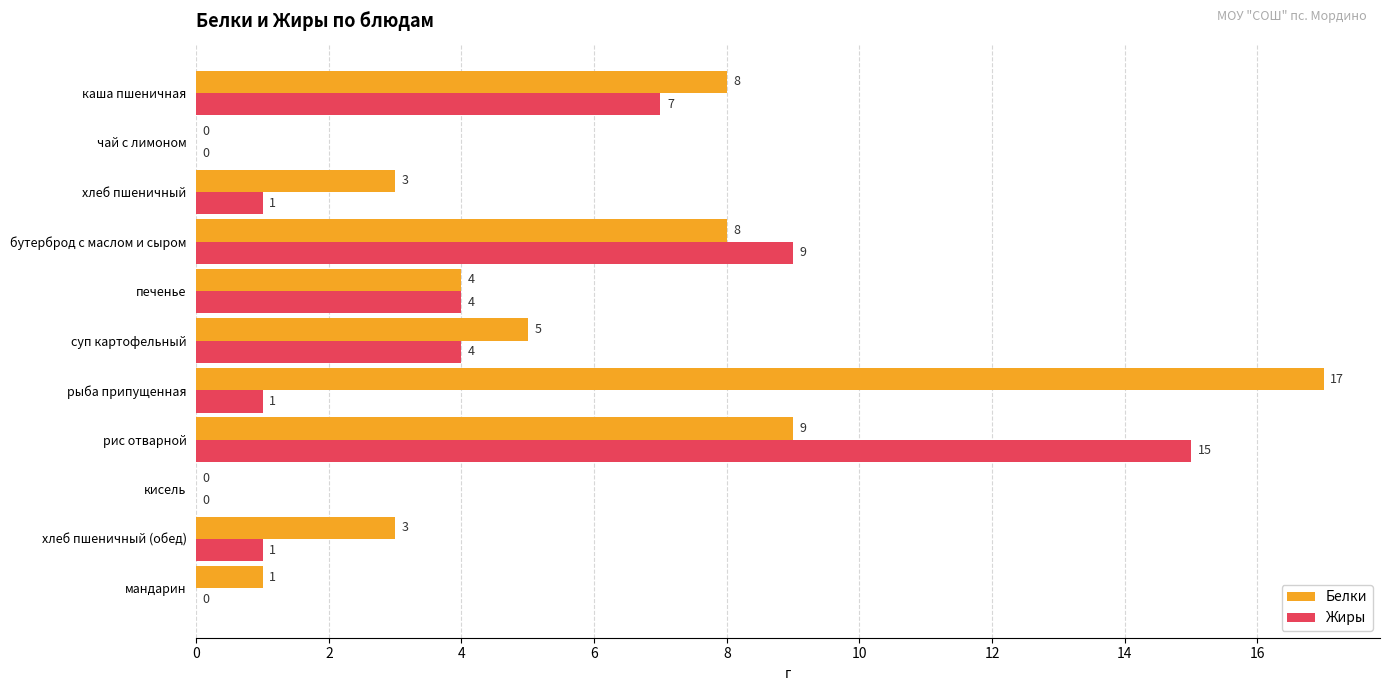

The Жиры series shows 4 at суп картофельный. True or false?

True